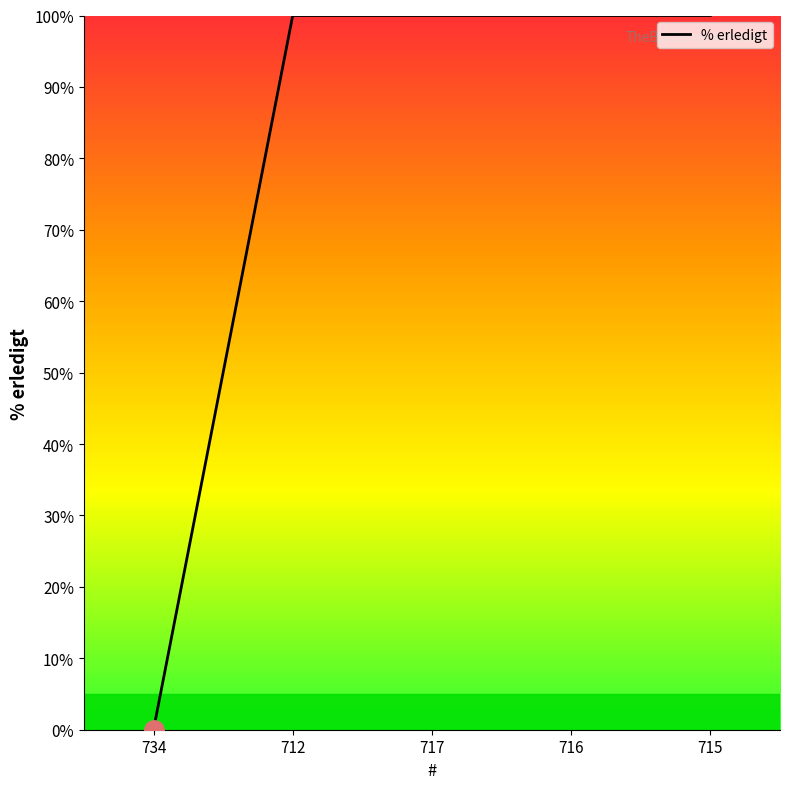

What position from the right is 712?

4